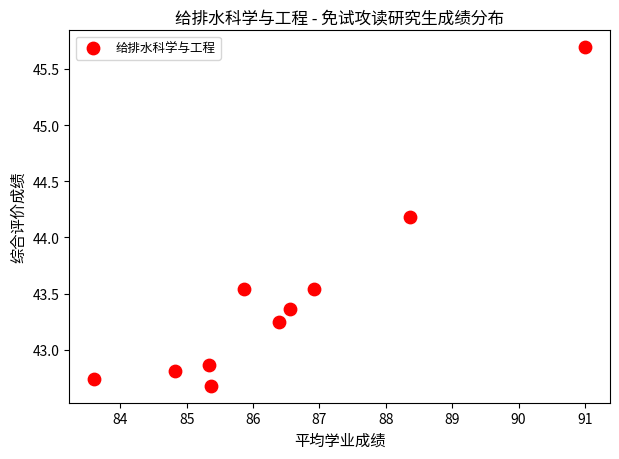

What is the range of Y values (max minus min)?

3.0